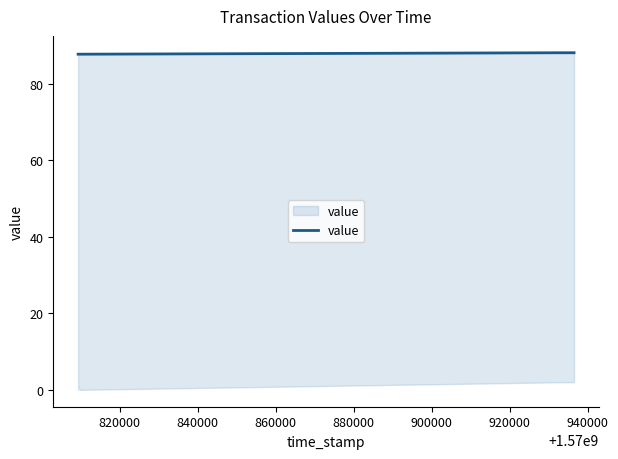

The chart shows a value of 24.9 at 840000. True or false?

False